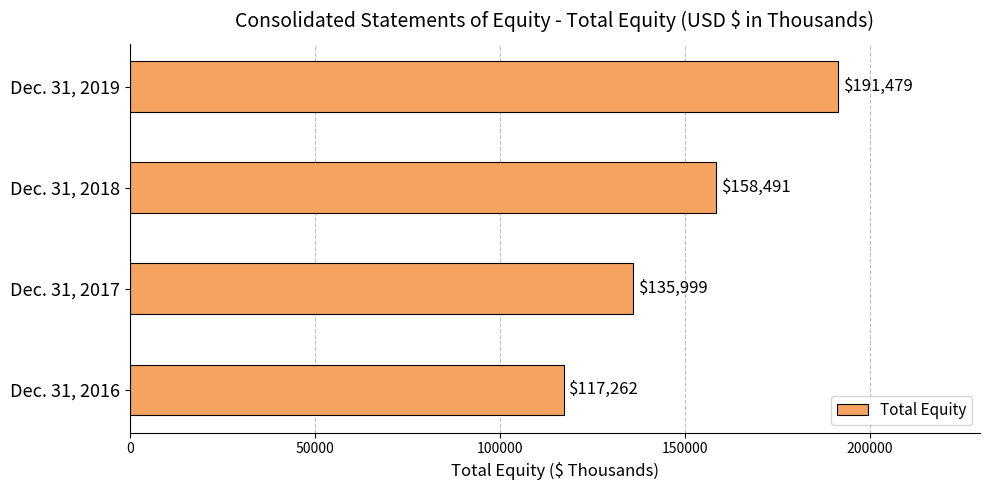

Reading bottom to top, what are all the values shown in this chart?

Dec. 31, 2016=117262	Dec. 31, 2017=135999	Dec. 31, 2018=158491	Dec. 31, 2019=191479